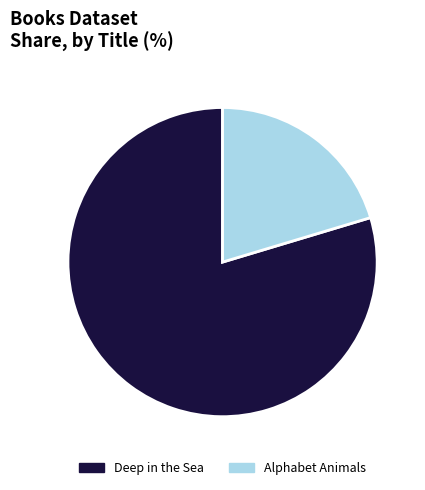

Which category has the smallest portion of the pie?

Alphabet Animals